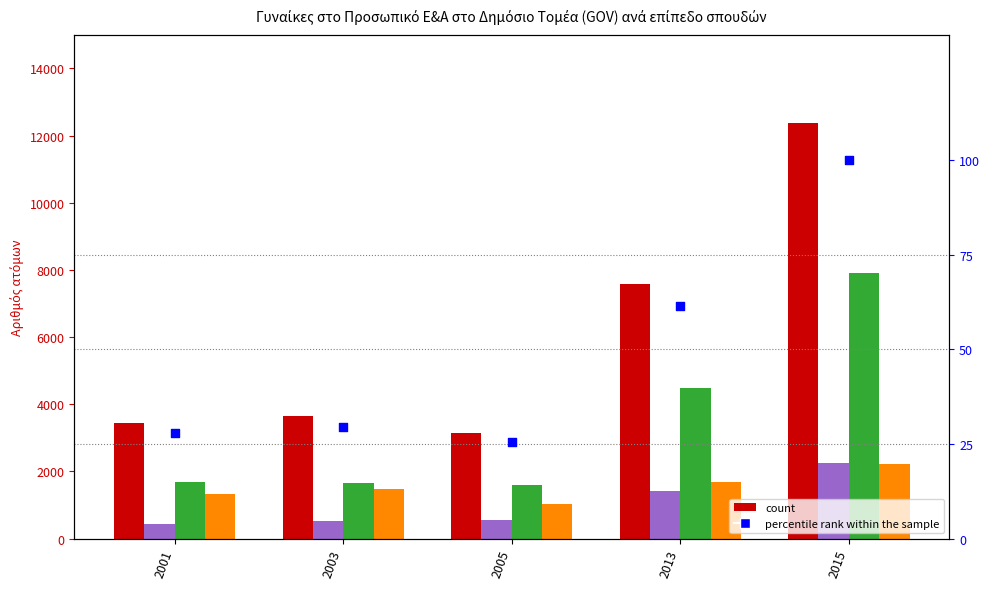

Which series has the largest total across all categories?

Προσωπικό Ε&Α - Σύνολο